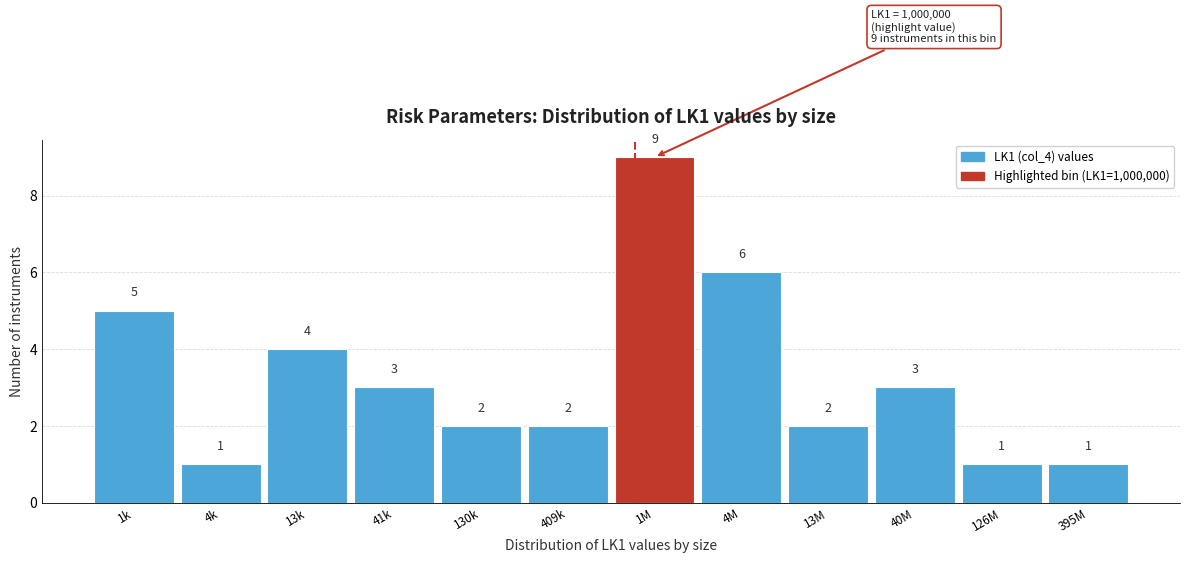

Reading left to right, what are all the values shown in this chart?

5	1	4	3	2	2	9	6	2	3	1	1